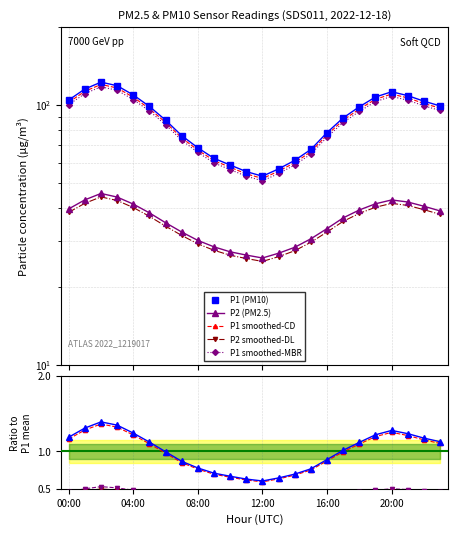

In P1, how many points are lower than both neighbors (excluding endpoints)?

1